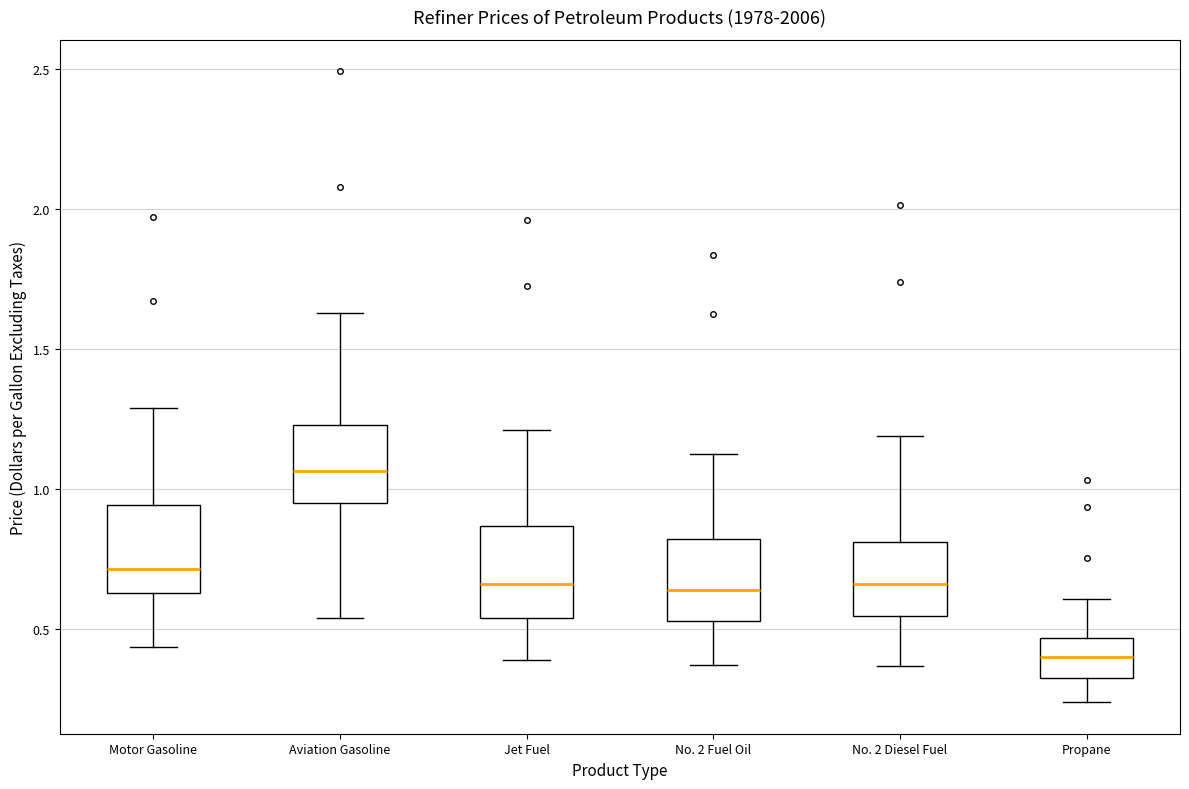

Where is the upper edge of the box for Propane on the y-axis? The values are not printed on the chart, so give them approximately, as read against the axis.

0.45